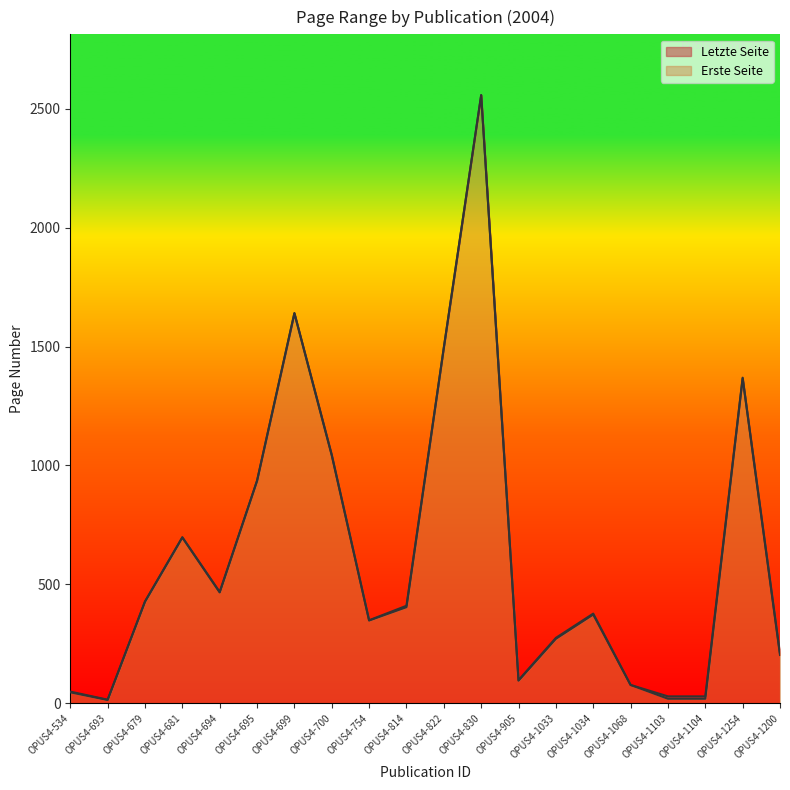

What position from the left is OPUS4-694?

5